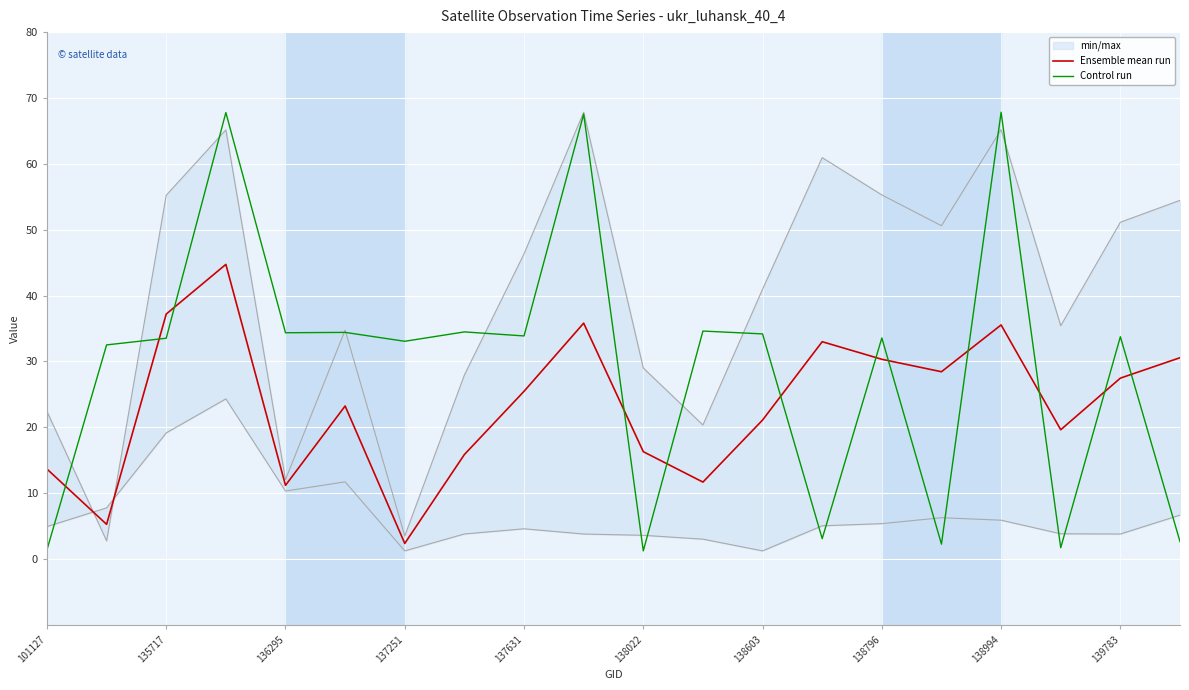

What is the difference between the maximum and second lowest values in the Control run series?

66.4